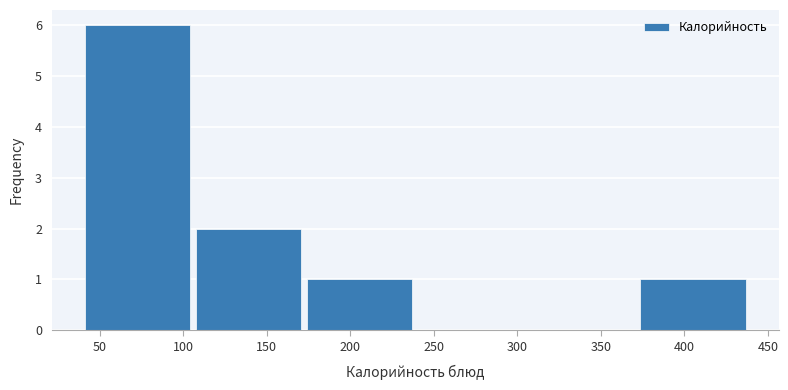

Which range on the x-axis has the tallest bar?

41.0 to 107.5